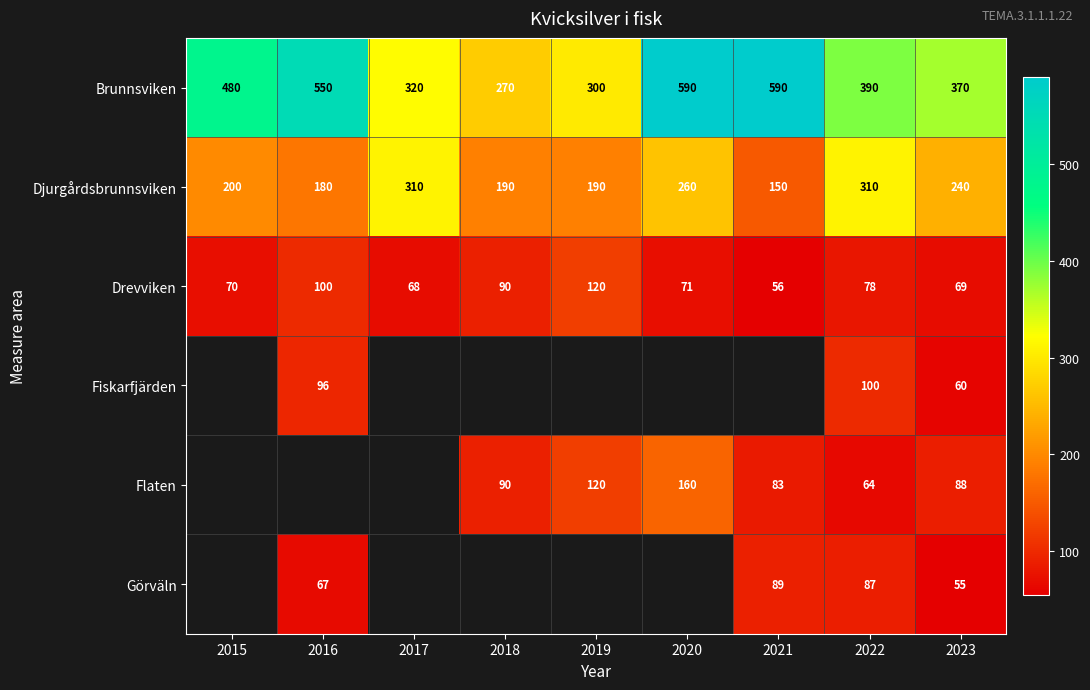

At how many categories does at least one series exceed 510?

3